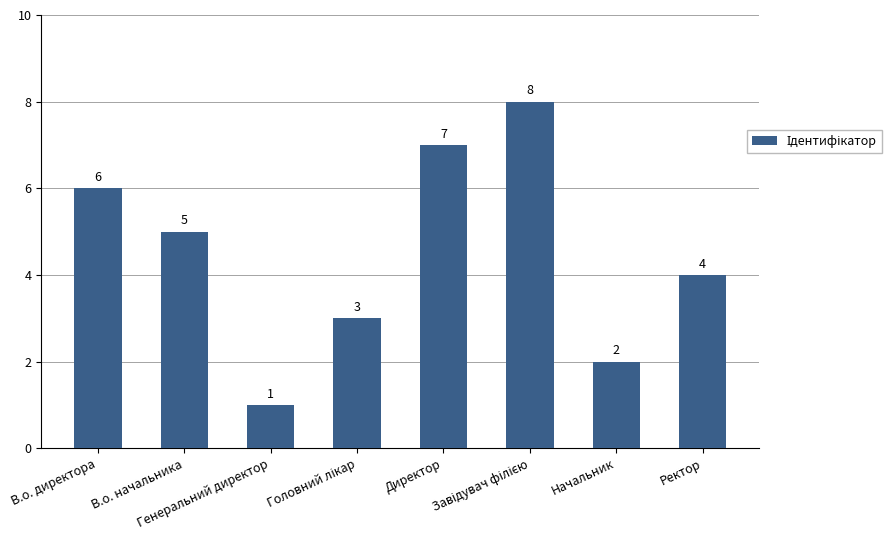

The value at В.о. директора is 2. True or false?

False